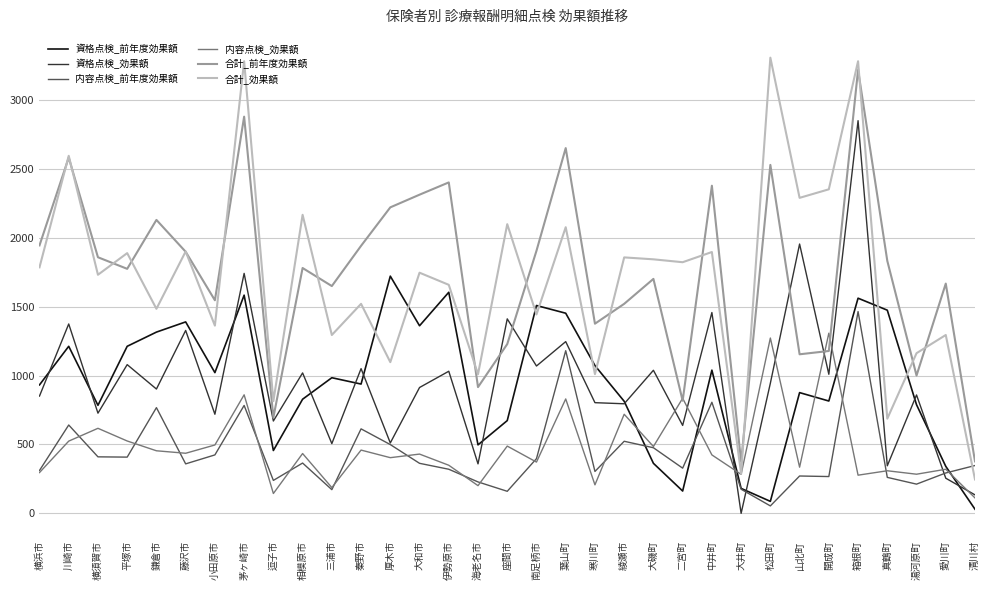

True or false: 内容点検_効果額 and 資格点検_前年度効果額 intersect in this chart.

True